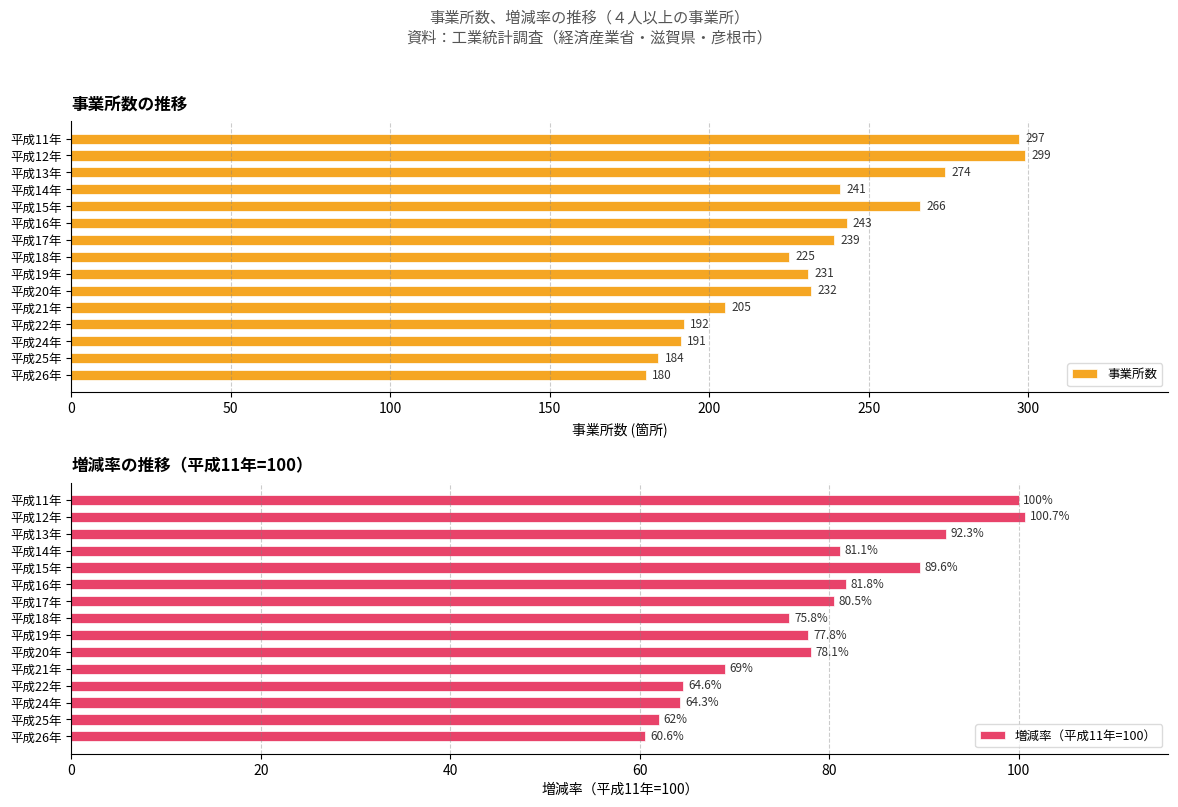

The value of 増減率（平成11年=100） at 平成22年 is 32.3. True or false?

False